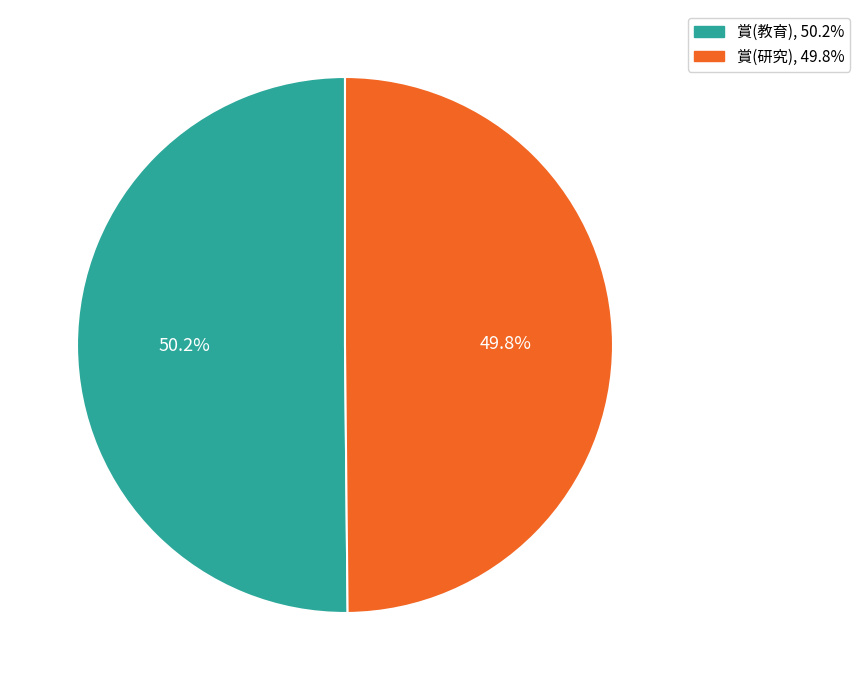

The 賞(教育) slice represents 62% of the pie. True or false?

False